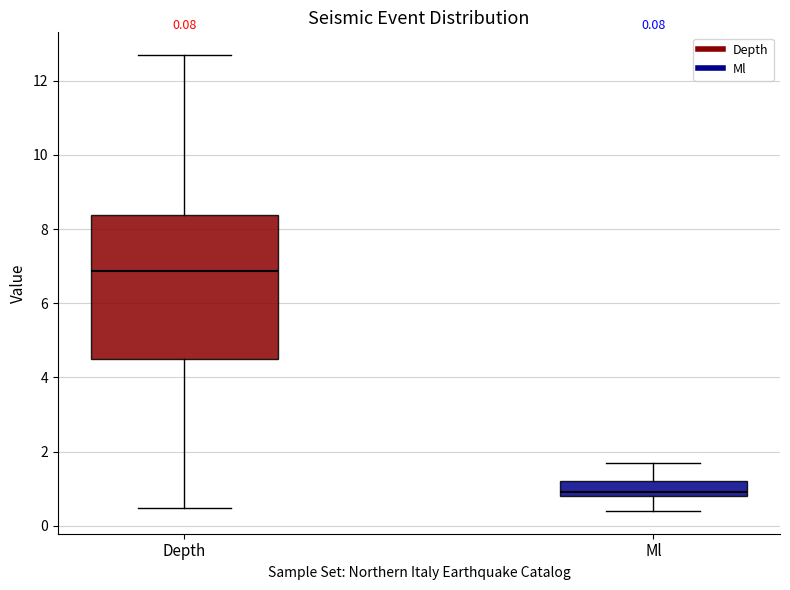

Which box's median line is the highest?

Depth